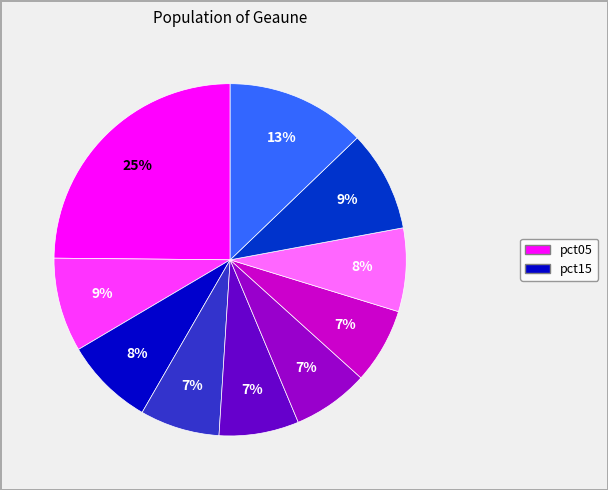

Count the number of slices in the pie.

10